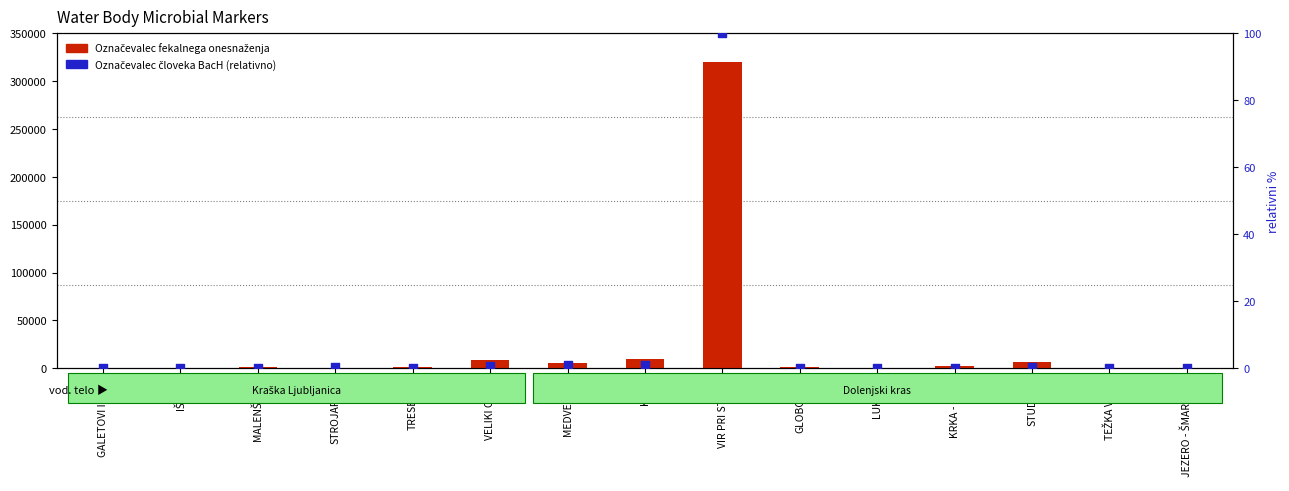

Which series reaches the minimum Y coordinate?

Označevalec človeka BacH (relativno)